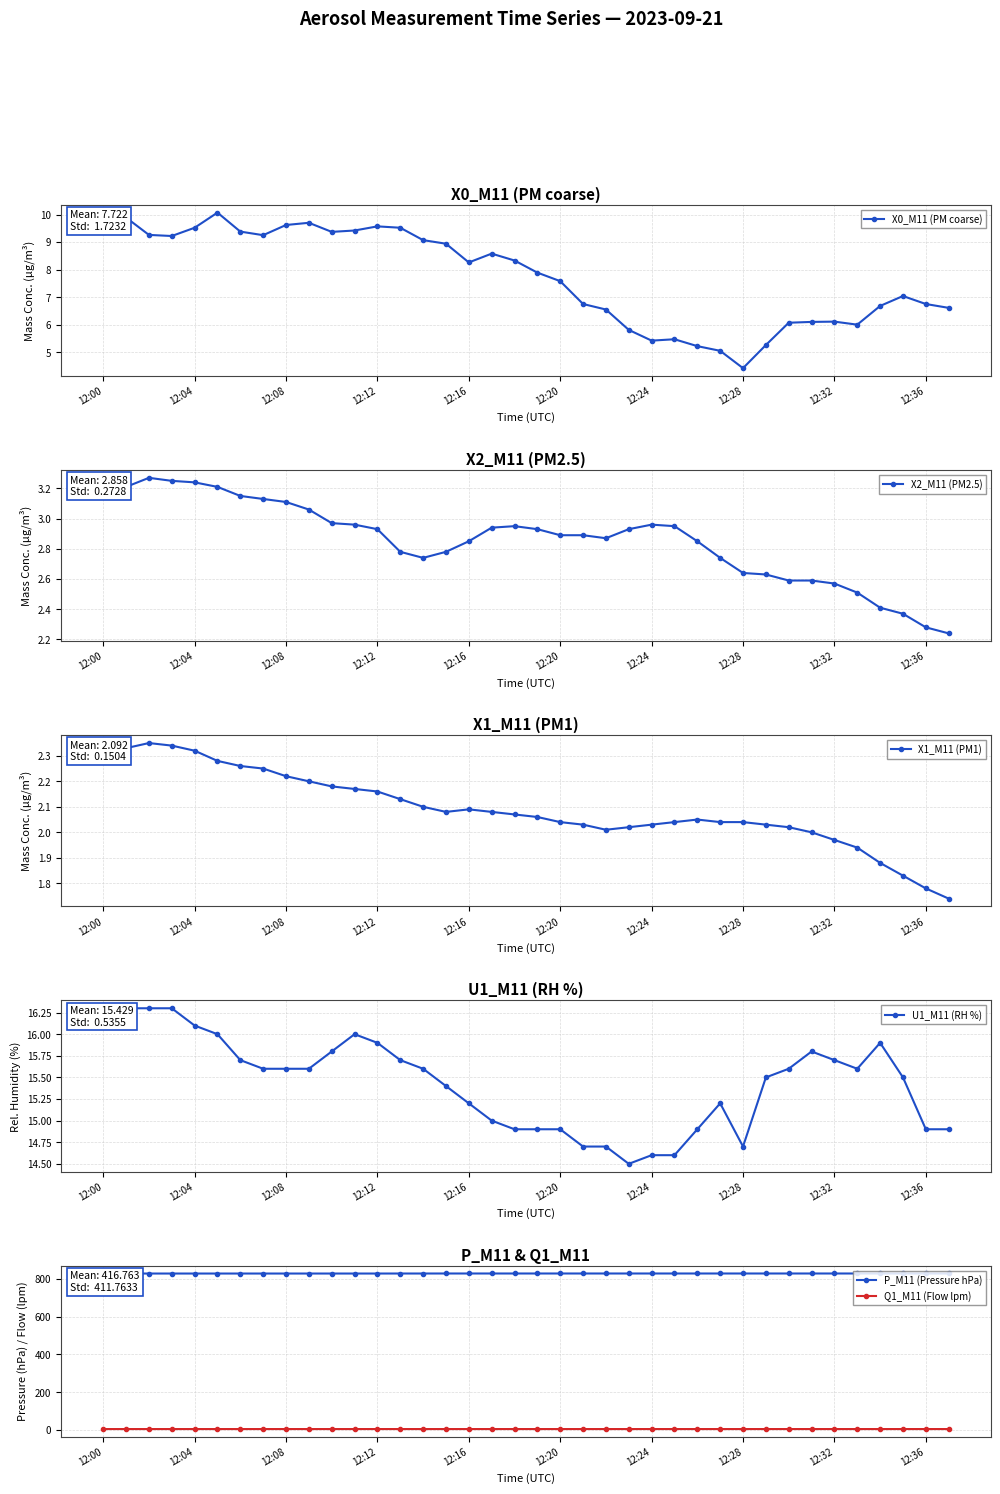

What is the difference between the X1_M11 (PM1) values at 31 and 37?

0.3